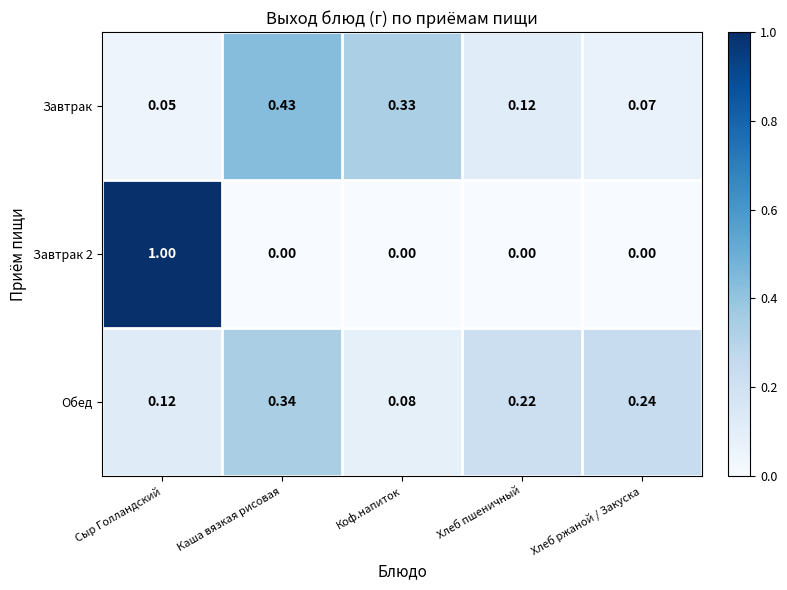

List the labels in order of Завтрак value, smallest first.

Сыр Голландский, Хлеб ржаной / Закуска, Хлеб пшеничный, Коф.напиток, Каша вязкая рисовая